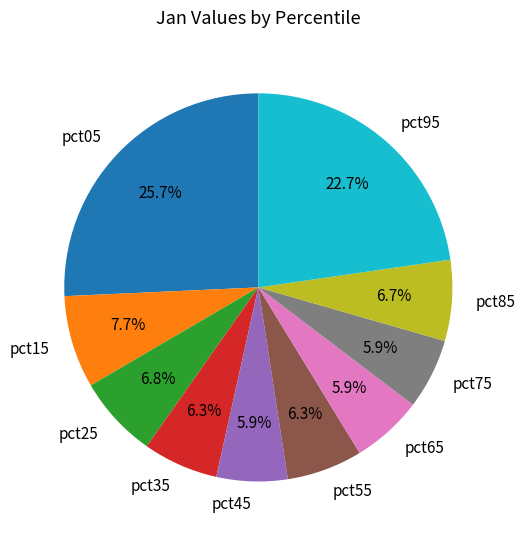

Does any single category account for the majority?

No